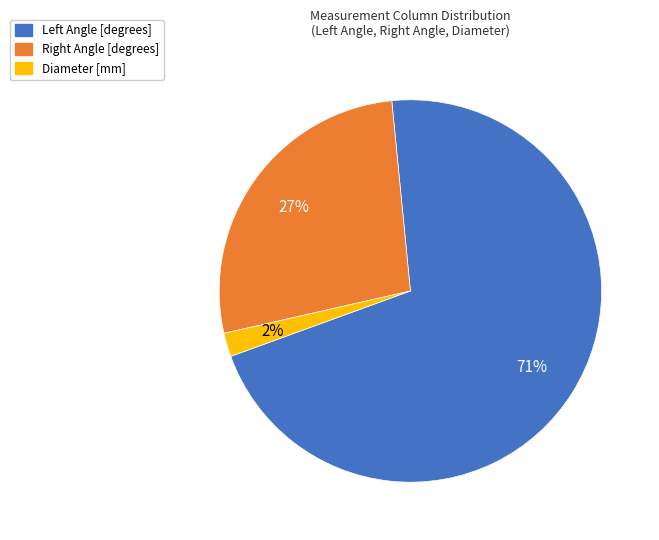

What is the smallest slice in the pie chart?

Diameter [mm]